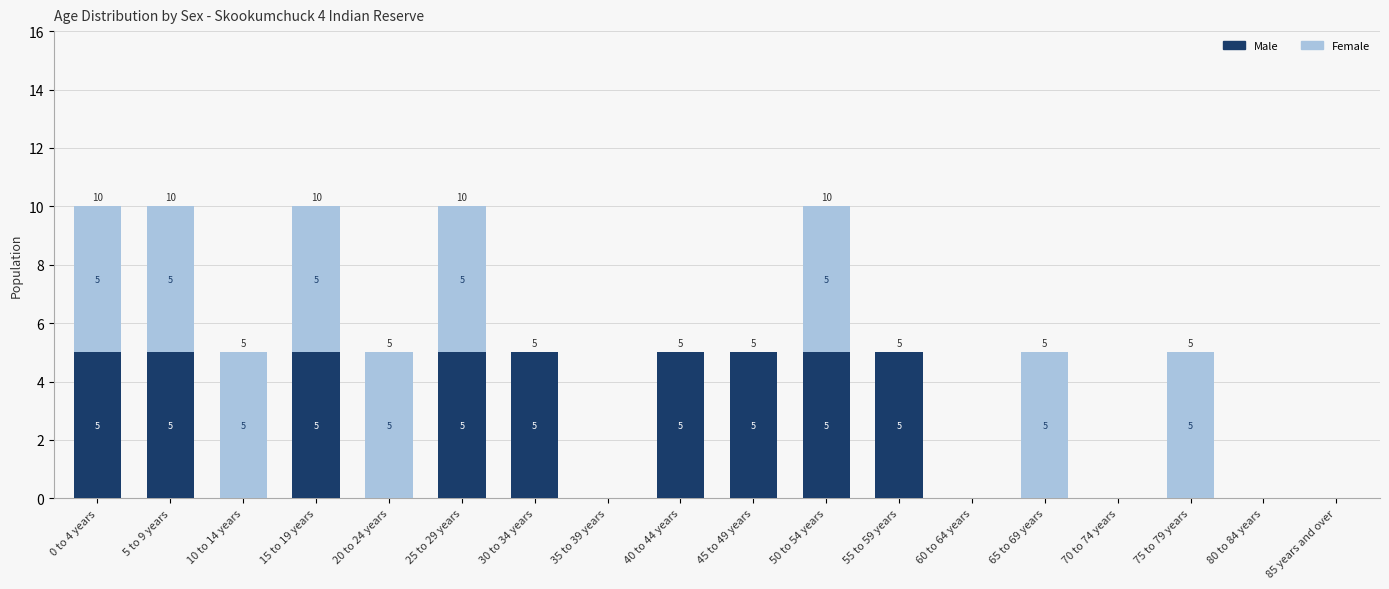

What is the sum of all Male values?

45